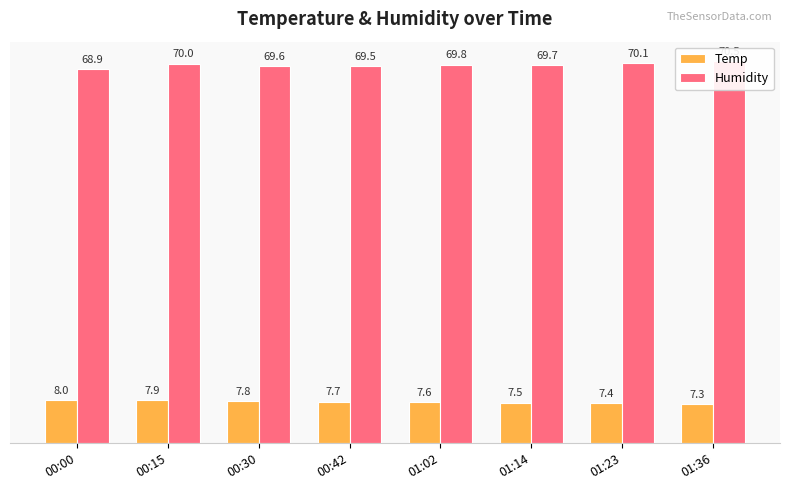

Where is Temp nearest to the value 7?

01:36